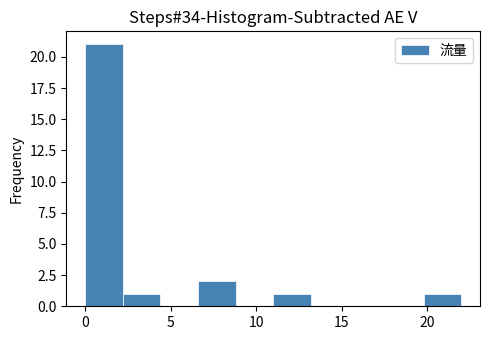

What is the height of the bar covering 0.0 to 2.2 on the x-axis? Neither the bar edges nor the heights are printed on the chart, so give them approximately, as read against the axes.

21